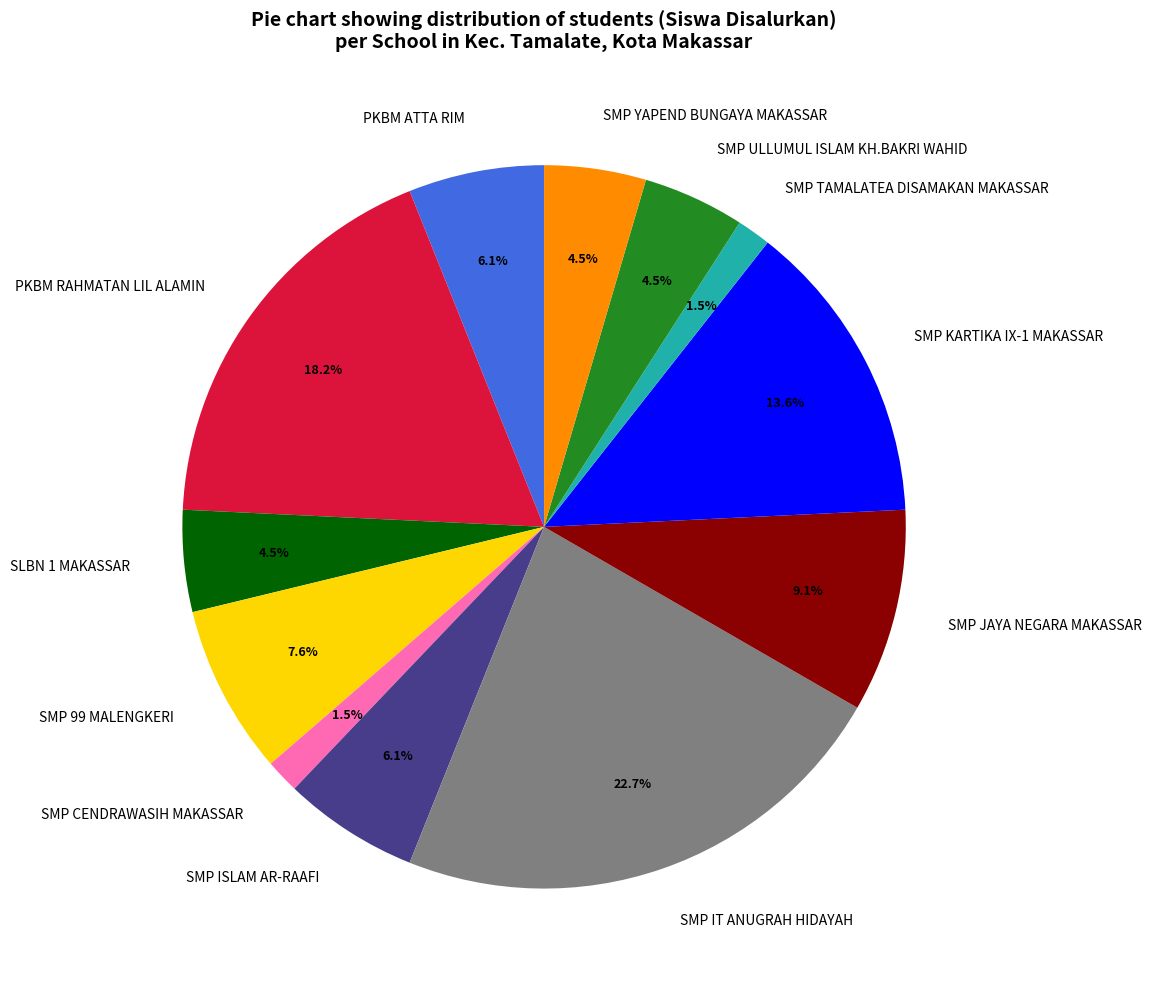

What is the ratio of the value at SMP YAPEND BUNGAYA MAKASSAR to the value at SMP JAYA NEGARA MAKASSAR?

0.5